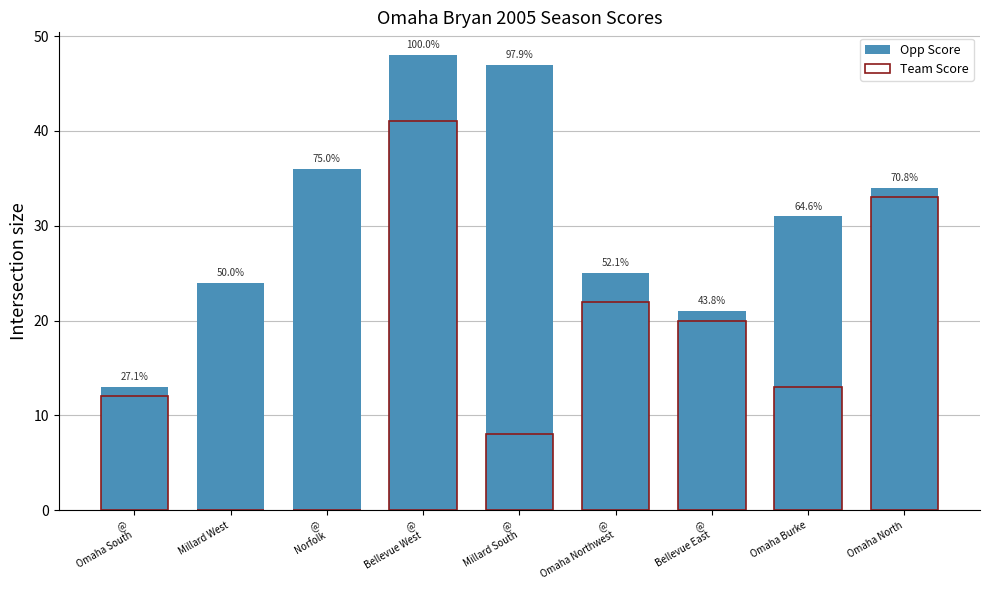

What is the label of the 1st bar from the left?

@
Omaha South